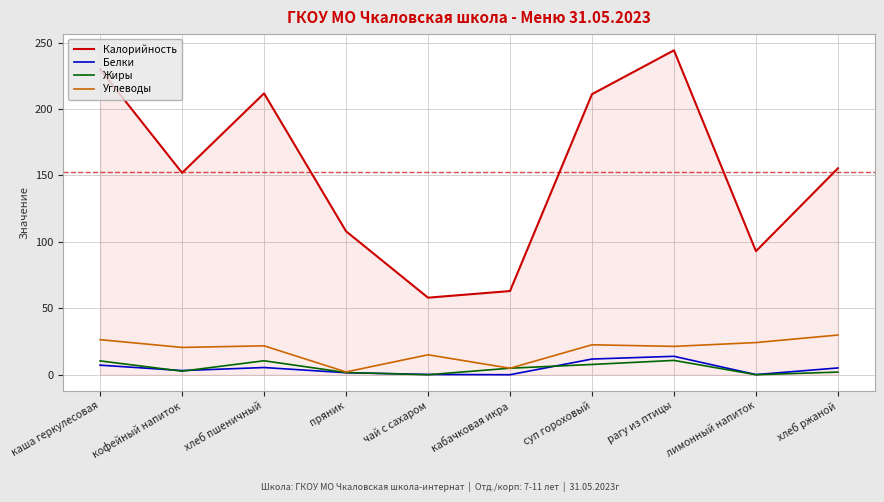

Is the value of Калорийность at кофейный напиток greater than the value of Углеводы at суп гороховый?

Yes